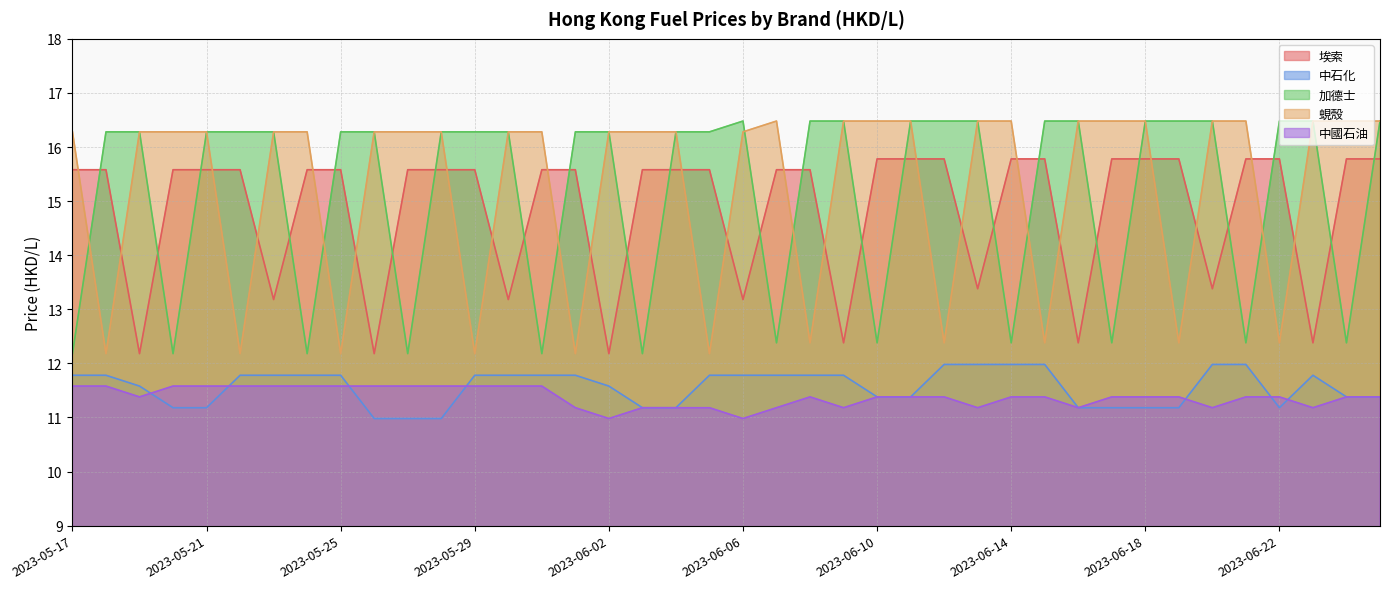

What position from the left is 2023-06-20?

35